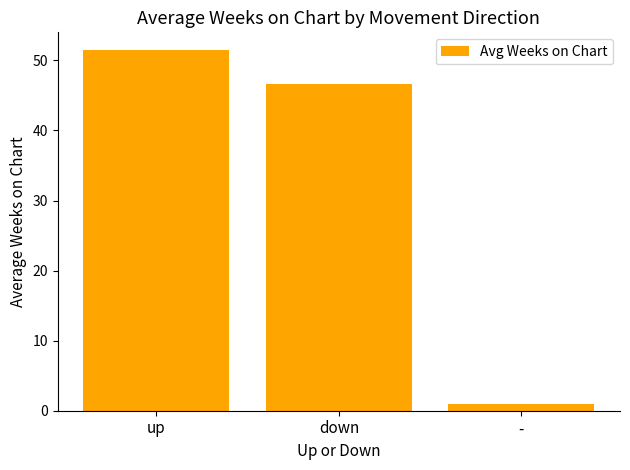

Rank the categories by value from highest to lowest.

up, down, -